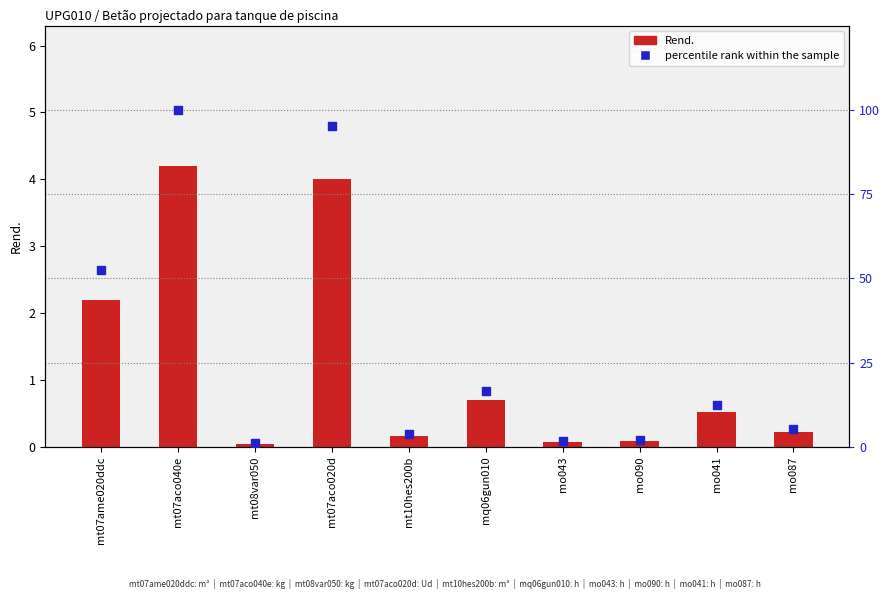

Is the value of percentile rank within the sample at mq06gun010 greater than the value of Rend. at mo090?

Yes